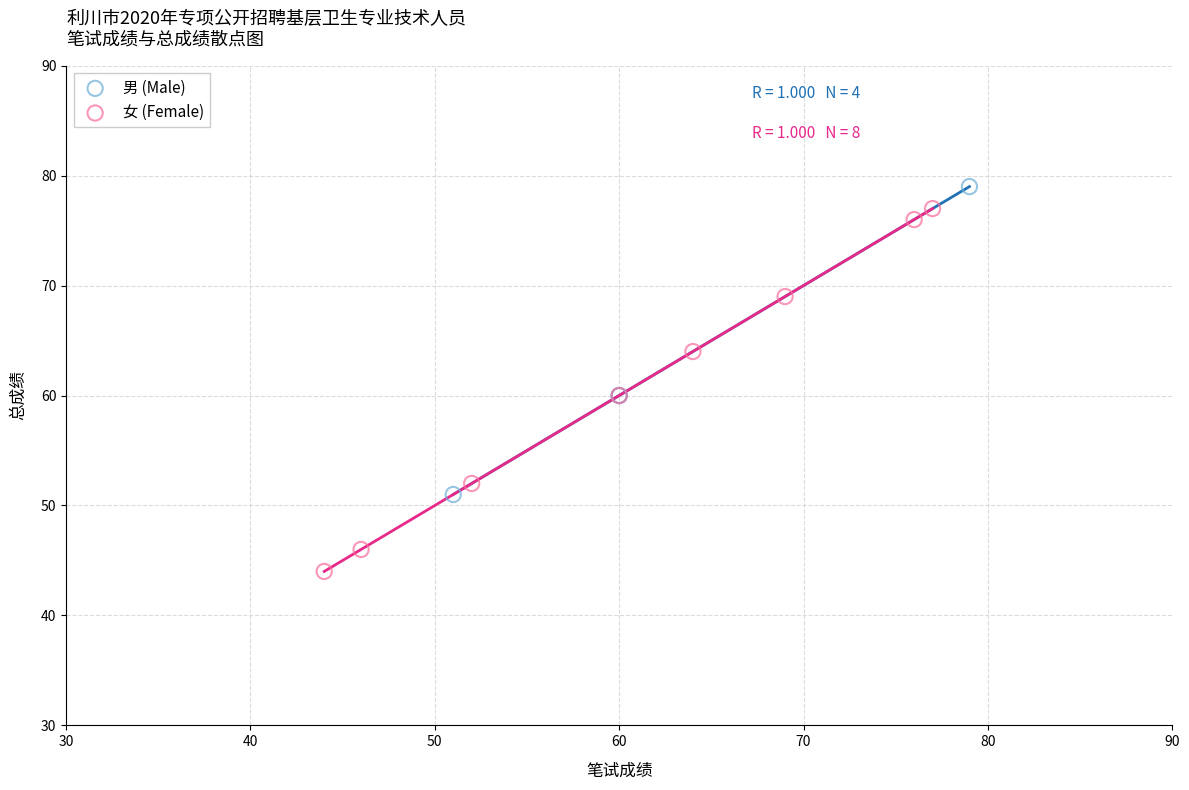

What are all the series names shown in the legend?

男 (Male), 女 (Female)